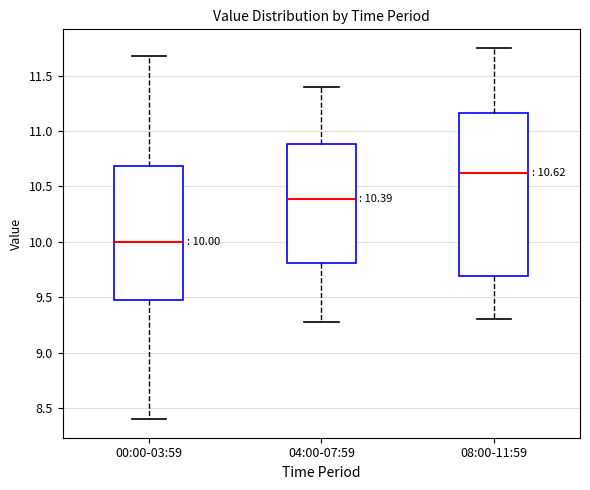

Which box's median line is the lowest?

00:00-03:59